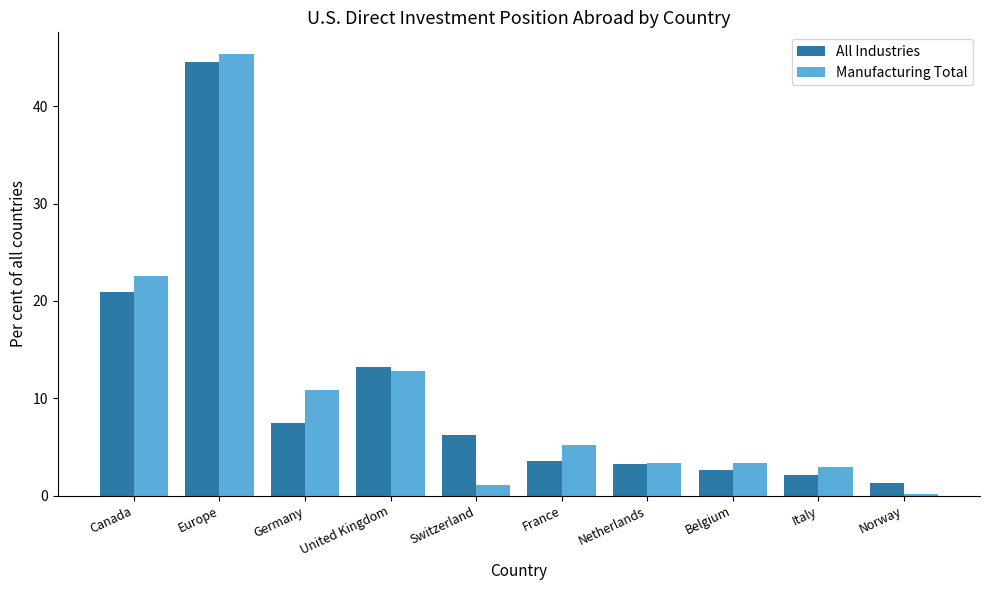

What is the sum of the Manufacturing Total values at Switzerland and Germany?

11.9